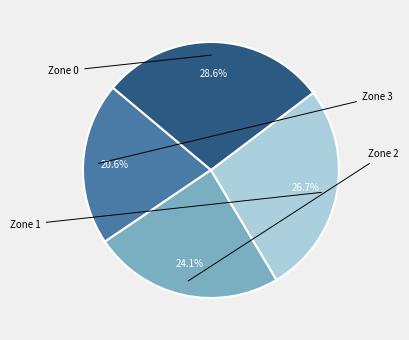

Does any single category account for the majority?

No